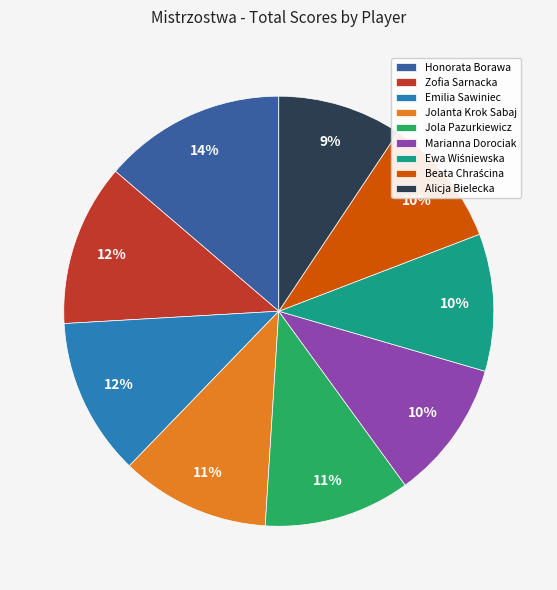

Which slice is the largest?

Honorata Borawa